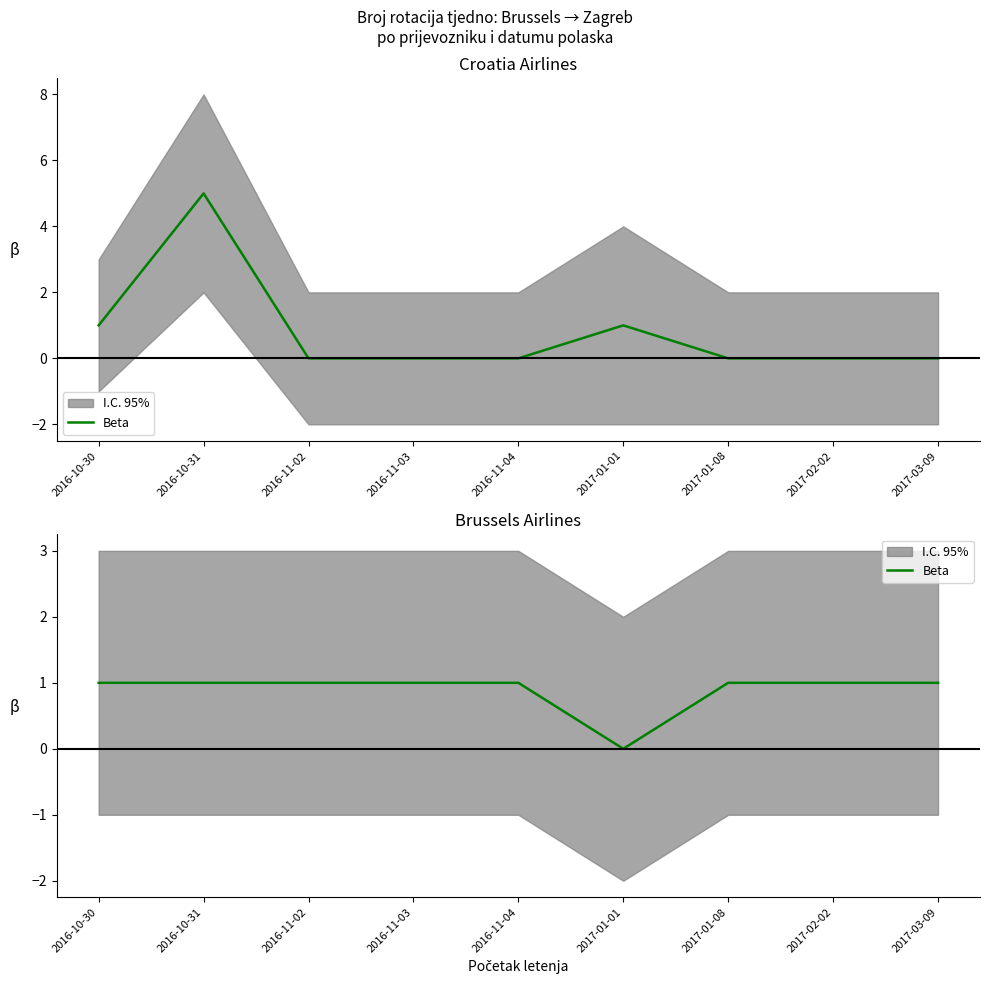

What is the sum of the values at 2017-02-02 and 2016-11-02?

2